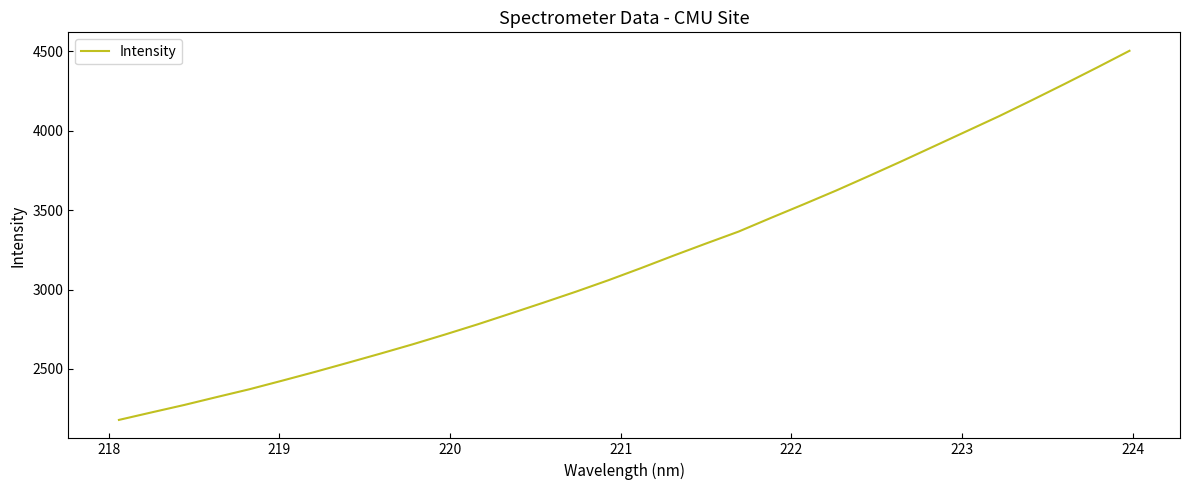

What is the smallest value displayed?

2179.4